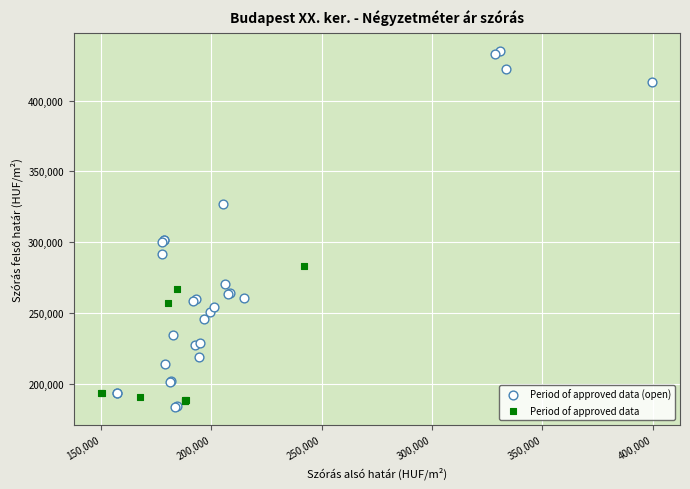

Which series contains the highest Y value?

Period of approved data (open)